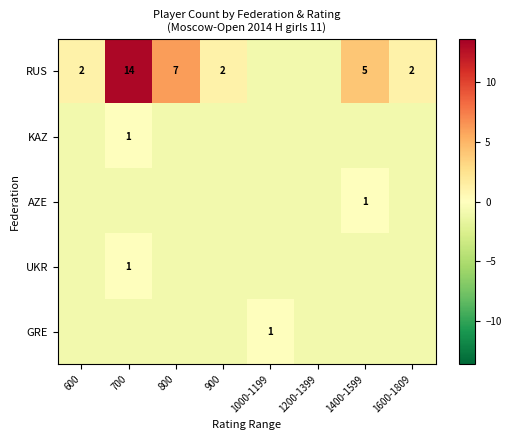

Between 600 and 1000-1199, which series saw the biggest shift?

RUS